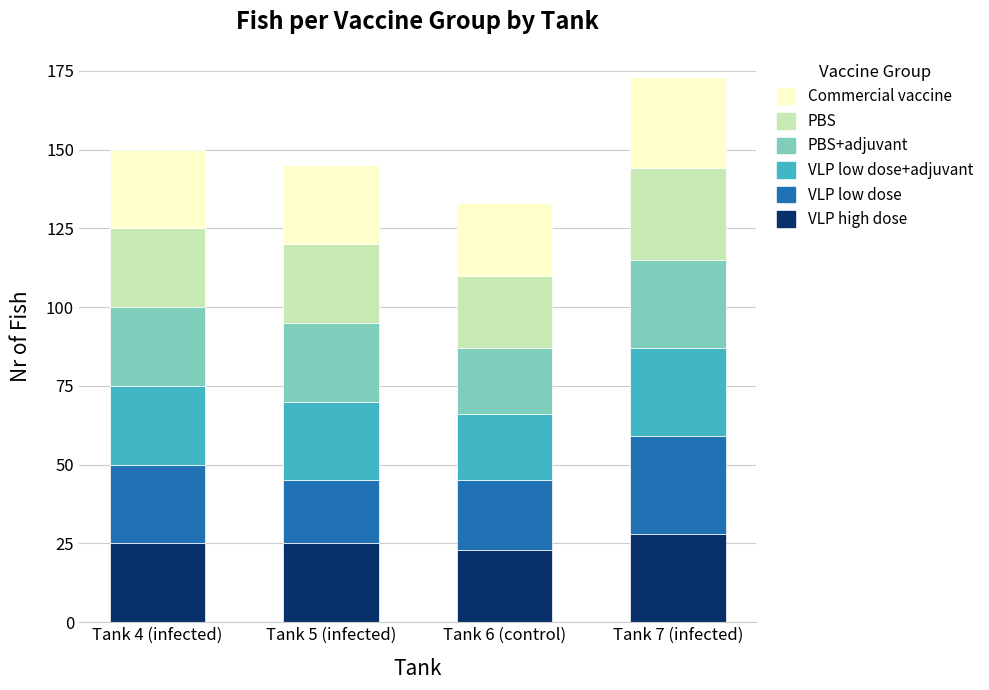

Is it true that VLP high dose equals 10 at Tank 5 (infected)?

False